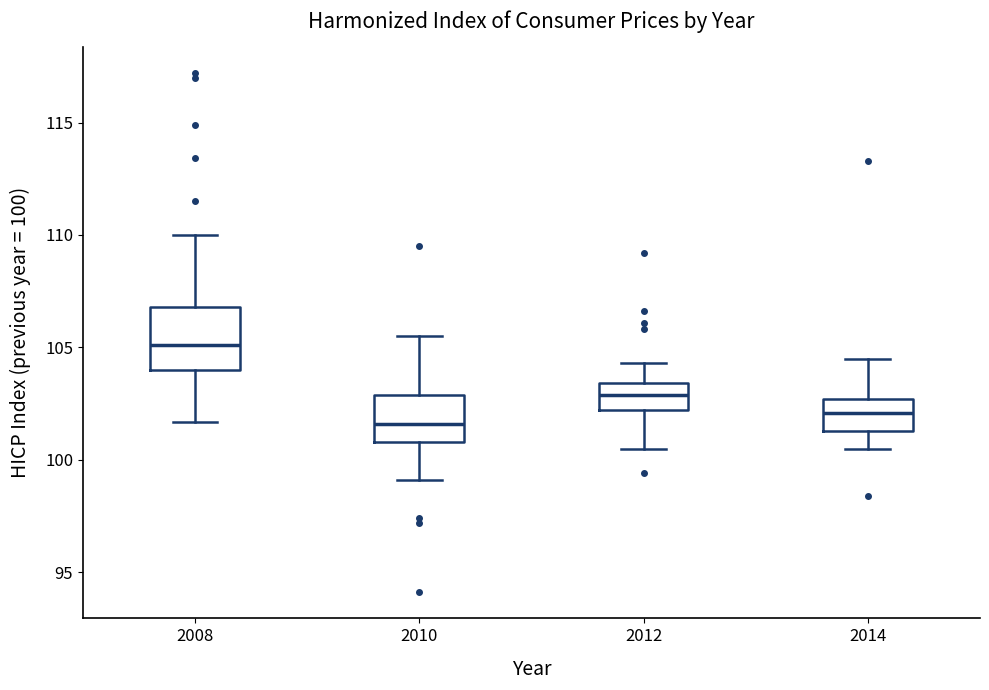

Reading left to right, transcribe this box plot: for each box, give where its median line is, the range the box spans, and where its two whiskers end, as read against the y-axis. The values are not printed on the chart, so give them approximately, as read against the axis.

2008: median 105.0, box 104.0 to 107.0, whiskers 101.5 to 110.0
2010: median 101.5, box 101.0 to 103.0, whiskers 99.0 to 105.5
2012: median 103.0, box 102.0 to 103.5, whiskers 100.5 to 104.5
2014: median 102.0, box 101.5 to 102.5, whiskers 100.5 to 104.5